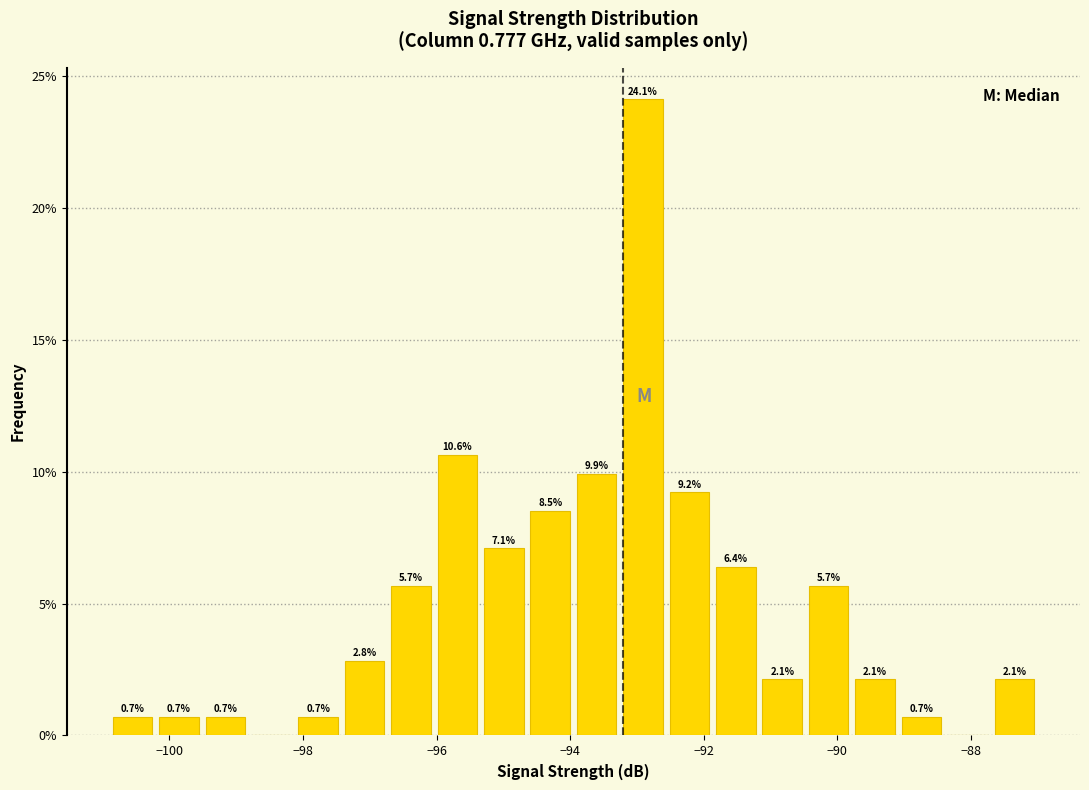

Read against the x-axis, roughly where is the centre of the tallest bar?

-93.0